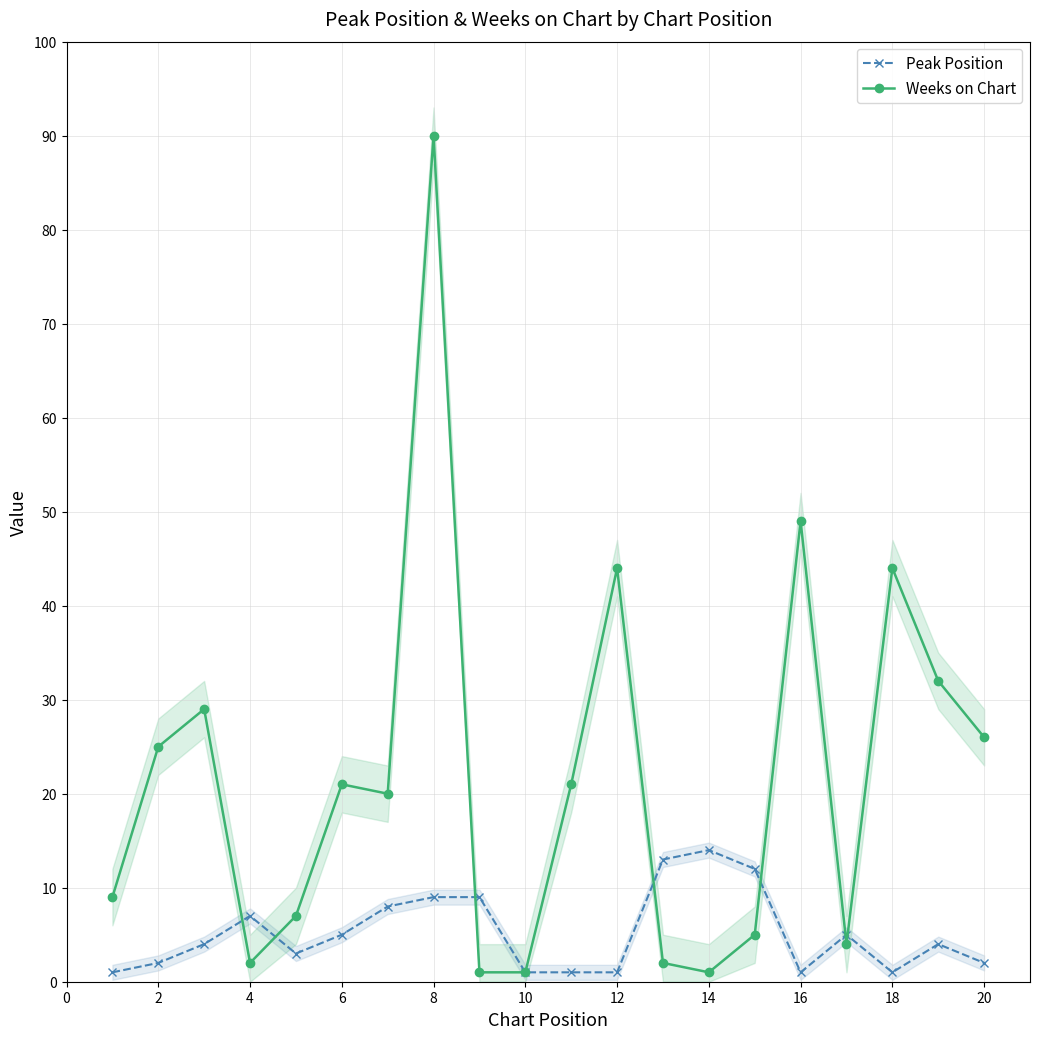

True or false: Weeks on Chart has more than 2 points higher than both neighbors.

True